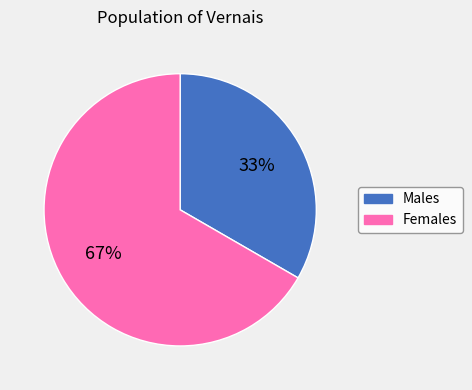

Is there any slice that represents more than half of the pie?

Yes